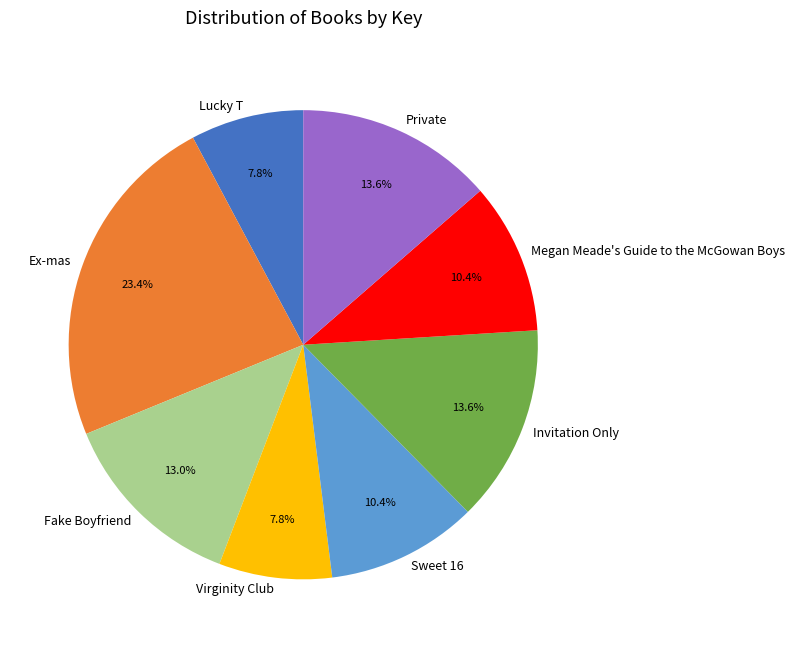

Between Megan Meade's Guide to the McGowan Boys and Ex-mas, which is larger?

Ex-mas